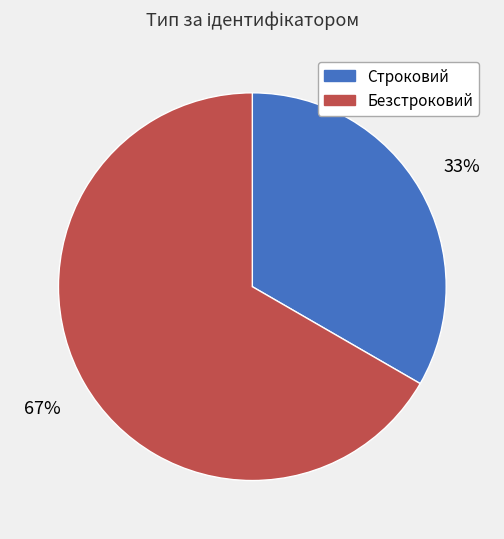

Combined, do Безстроковий and Строковий account for over 50%?

Yes